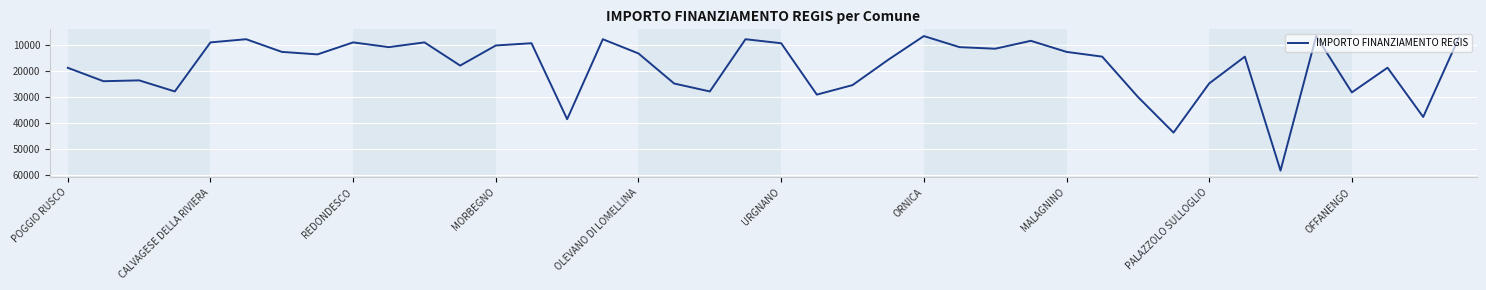

What is the difference between the maximum and minimum values?

51595